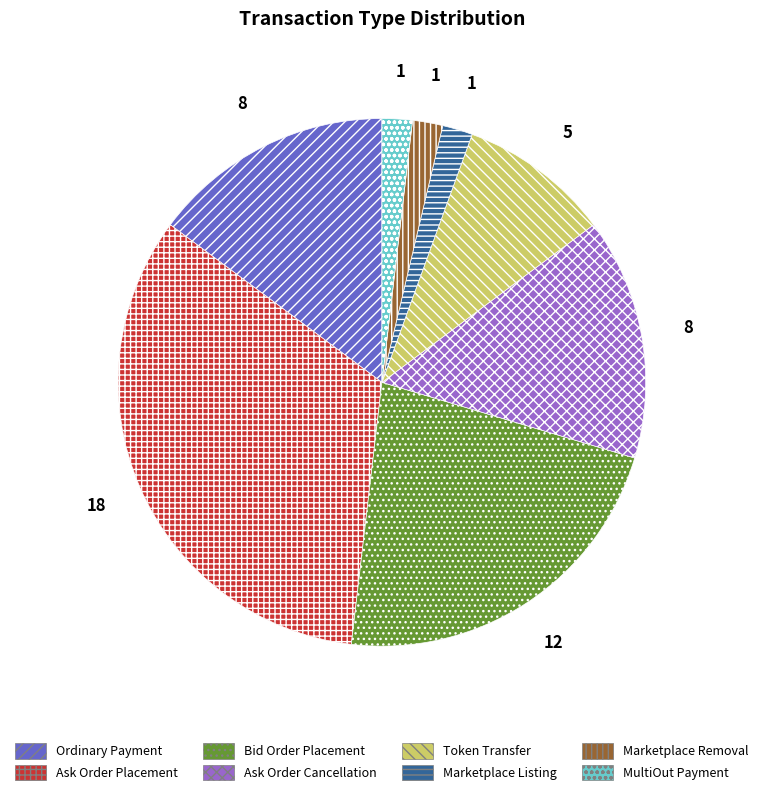

Is there a majority slice in this chart?

No